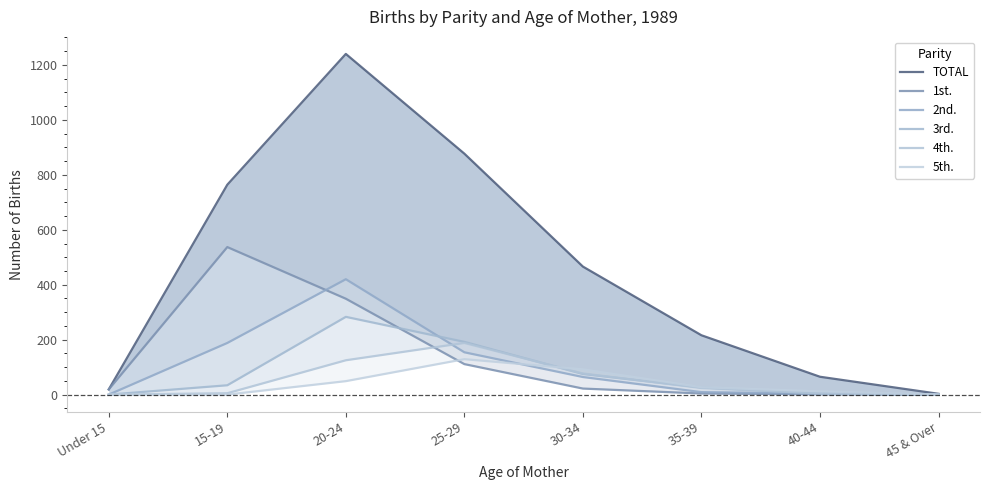

What position from the right is 15-19?

7